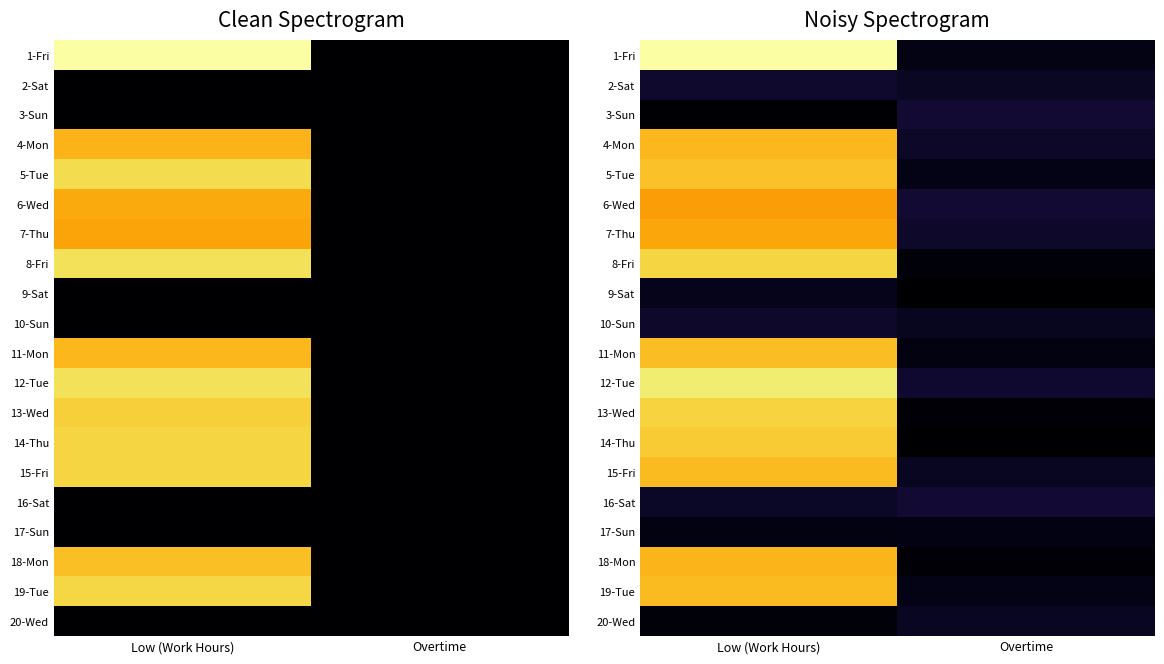

Rank the categories by 11-Mon value from lowest to highest.

Overtime, Low (Work Hours)